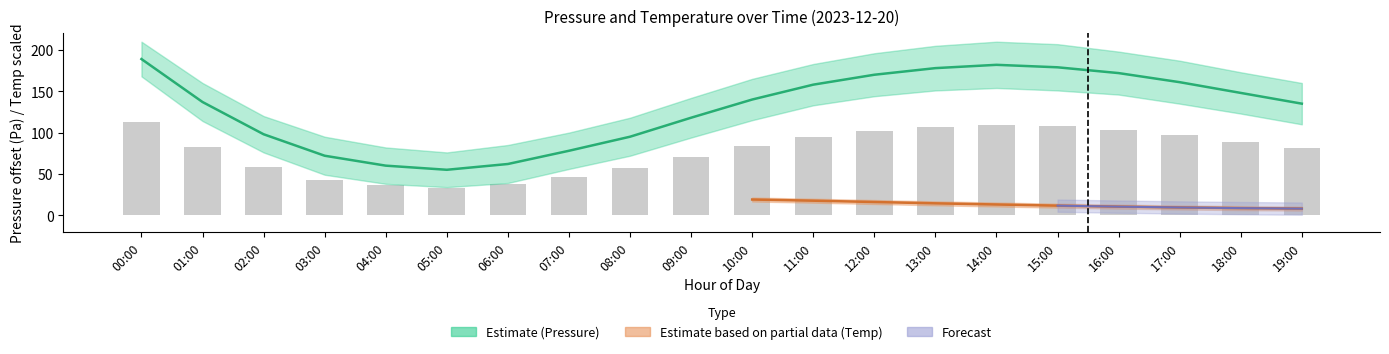

What is the difference between the values at 07:00 and 05:00?

13.8